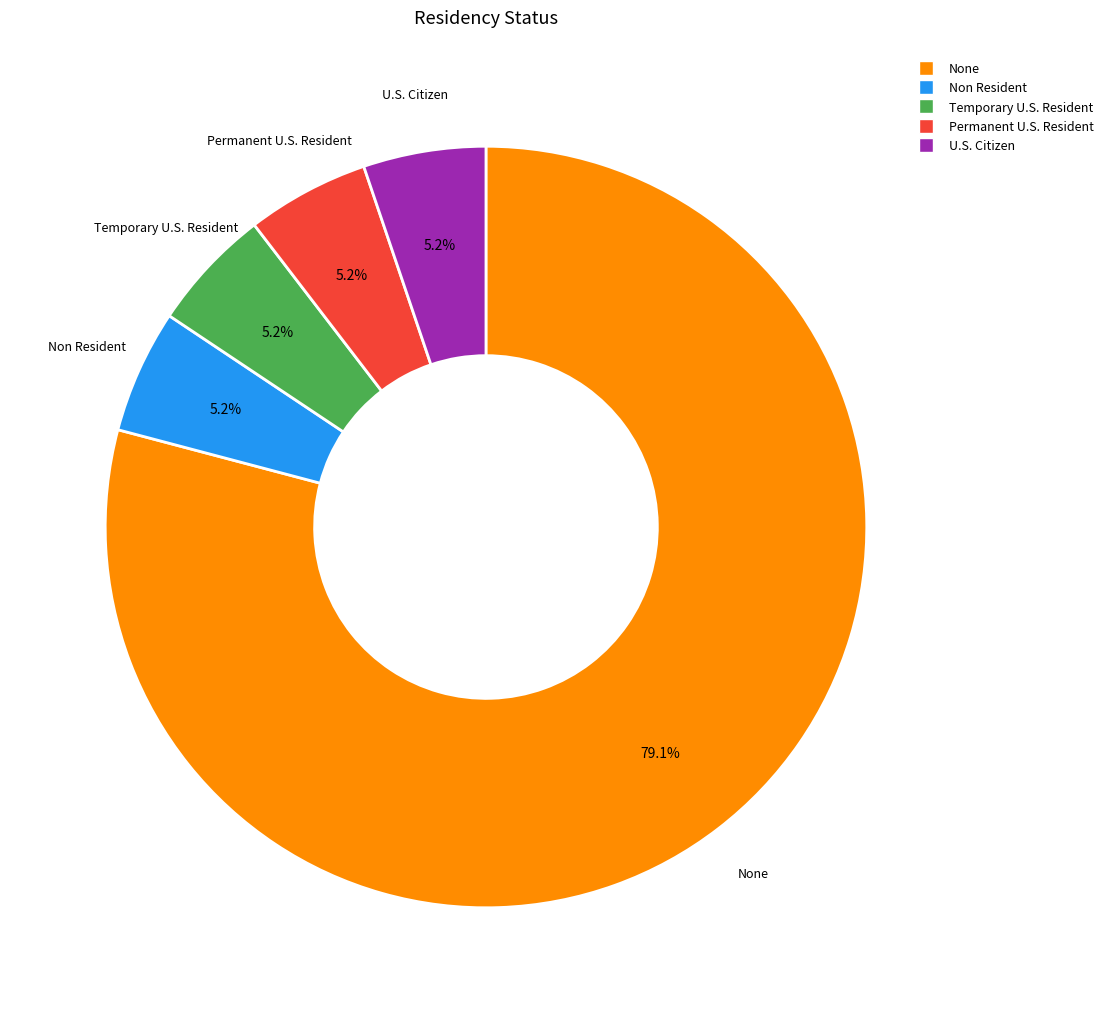

What percentage is the Temporary U.S. Resident slice, to the nearest percent?

5%